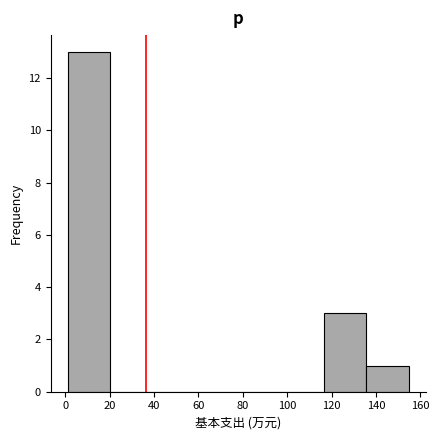

How tall is the bar that spans 116 to 136 on the x-axis? Neither the bar edges nor the heights are printed on the chart, so give them approximately, as read against the axes.

3